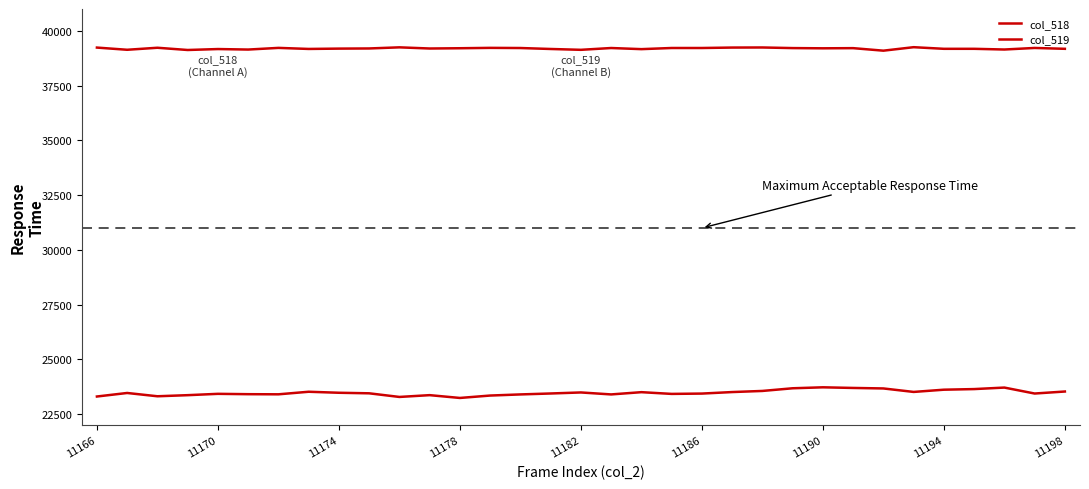

Which category has the highest value in the col_519 series?

27